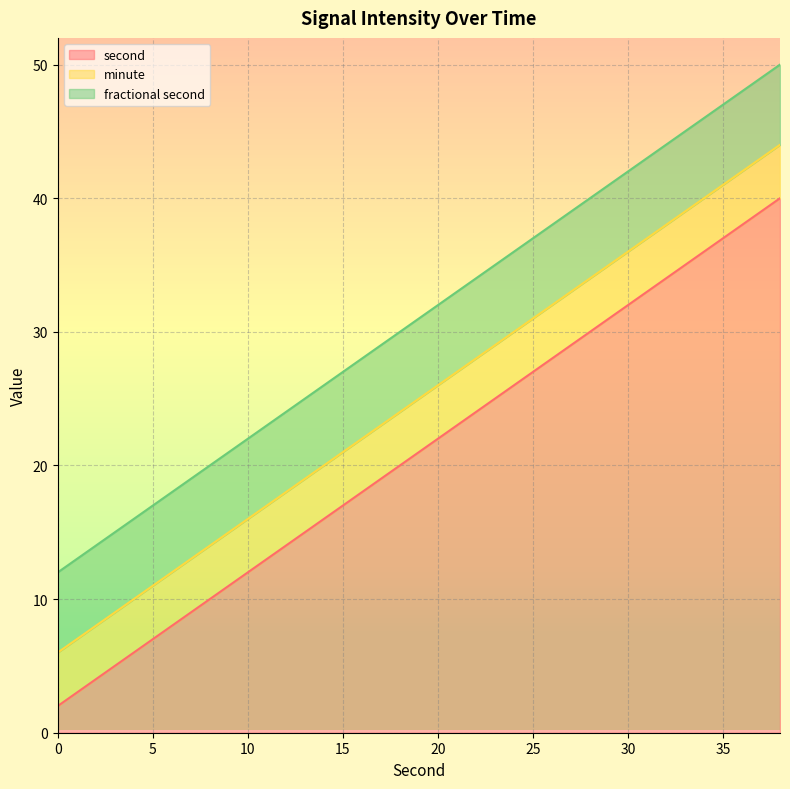

How many lines are shown in the chart?

3